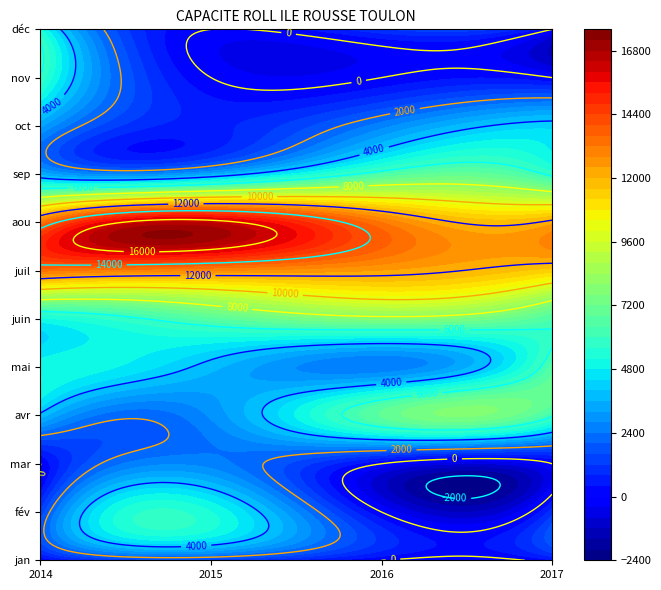

At which category is the sum across all series the highest?

2014